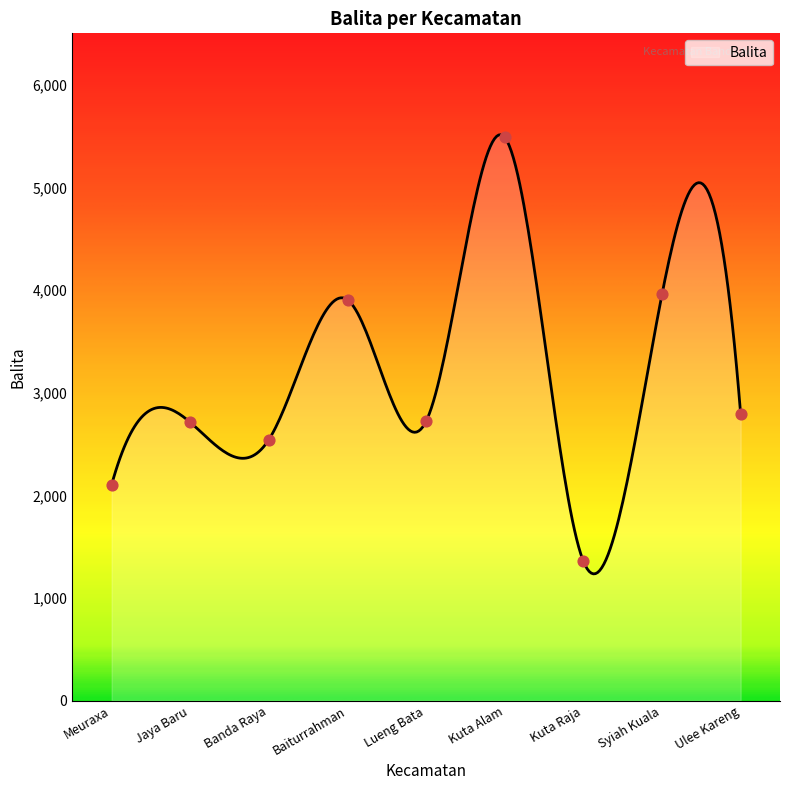

Approximately how many times larger is the value at Syiah Kuala compared to Jaya Baru?

1.5